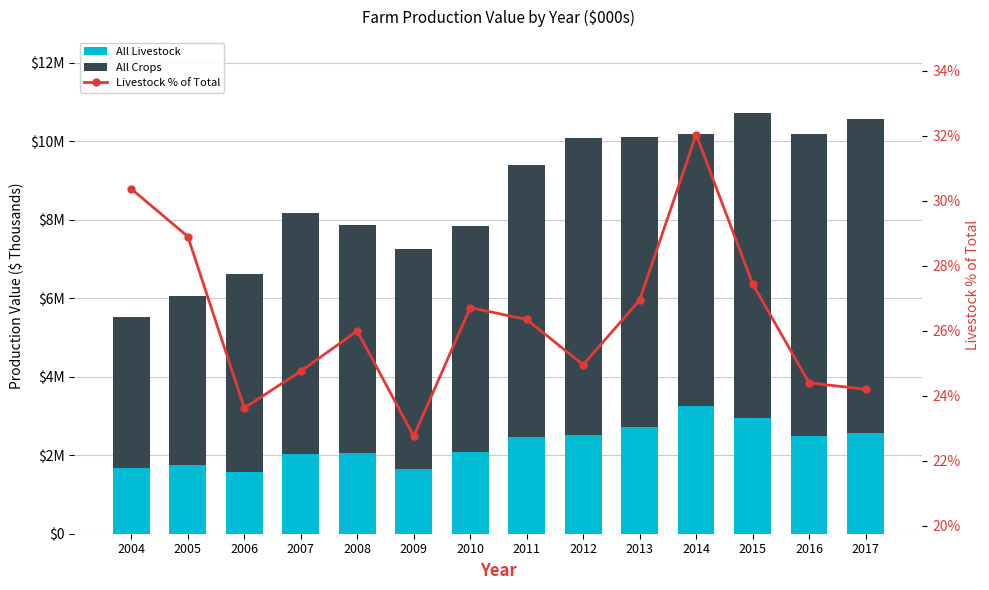

At which category does the chart reach its minimum across all series?

2009